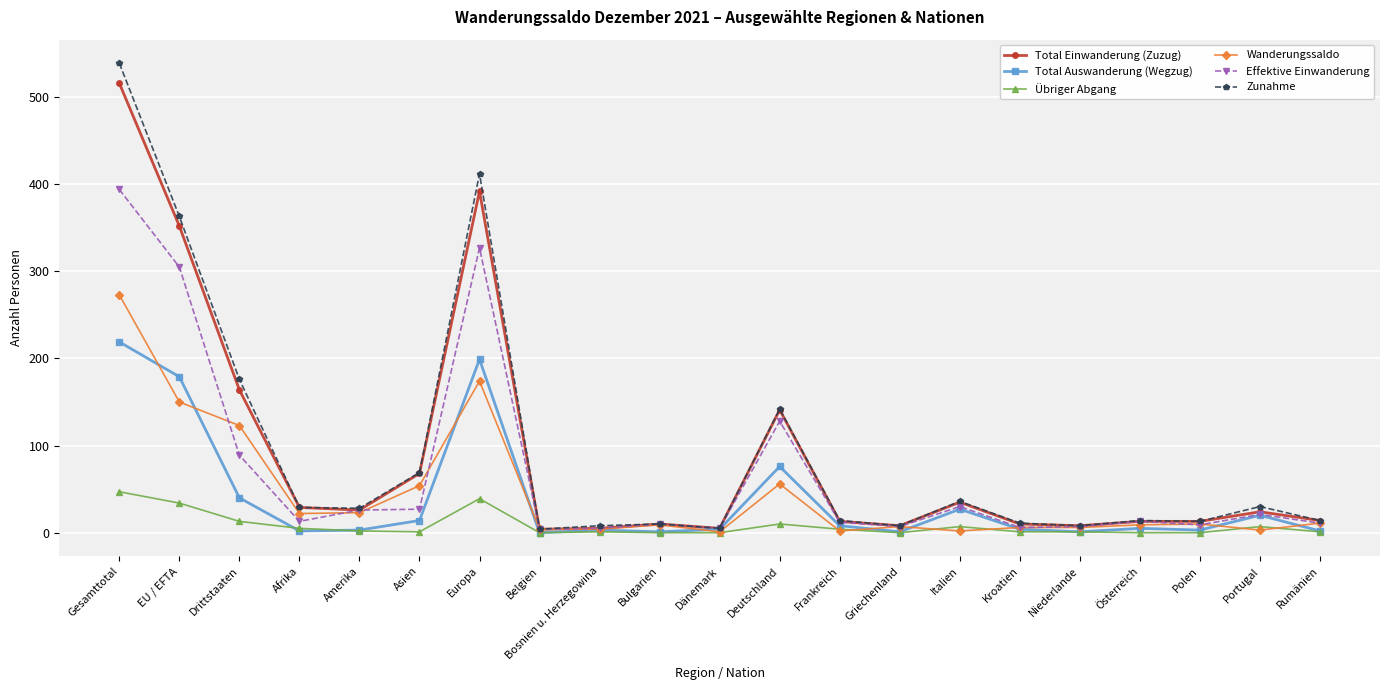

Count the number of data series in this chart.

6